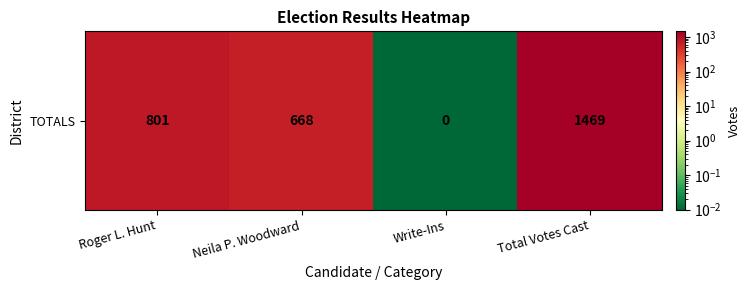

Rank the categories by value from highest to lowest.

Total Votes Cast, Roger L. Hunt, Neila P. Woodward, Write-Ins